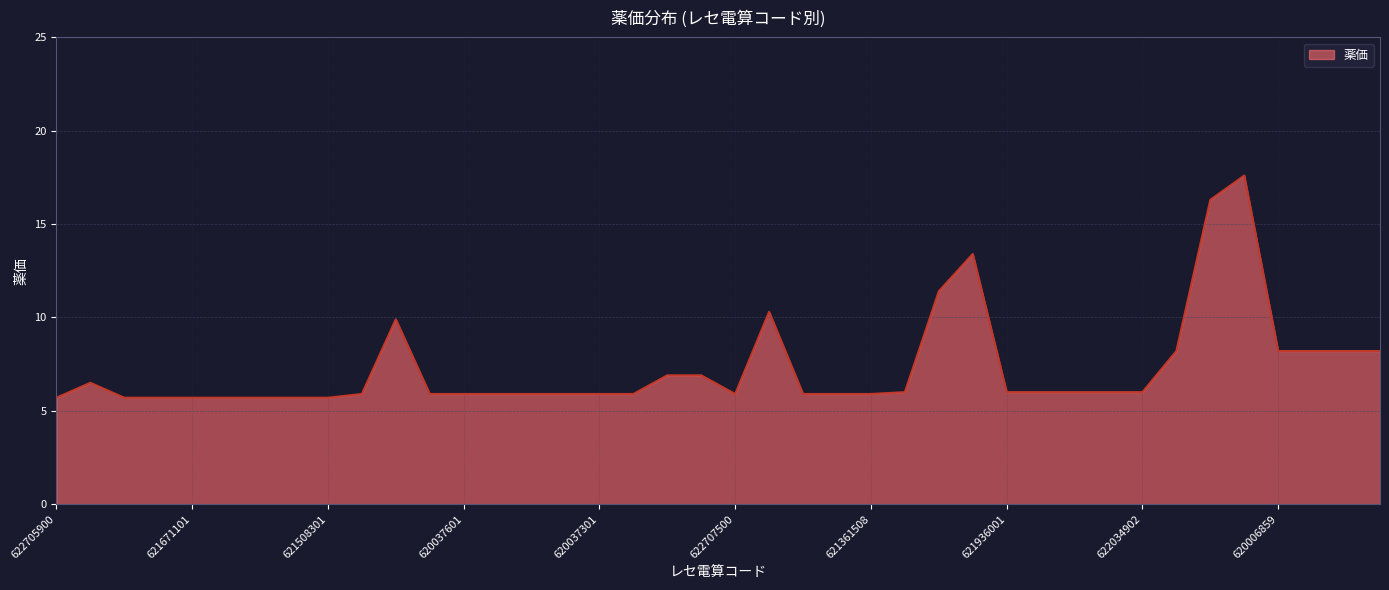

What is the difference between the maximum and minimum values?

11.9